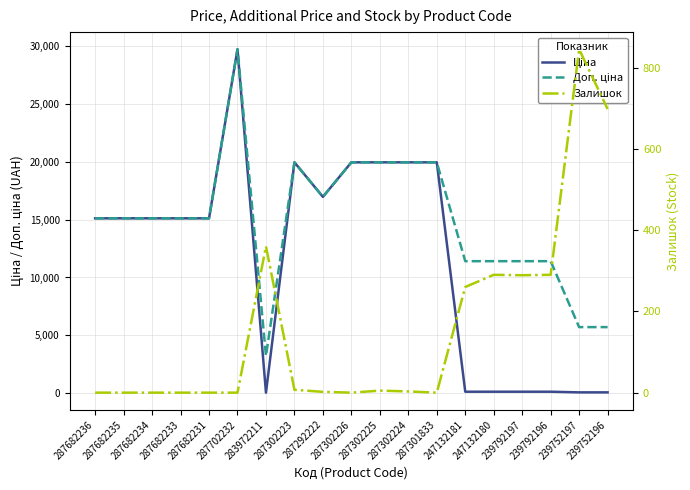

What is the label of the 7th point from the right?

287301833